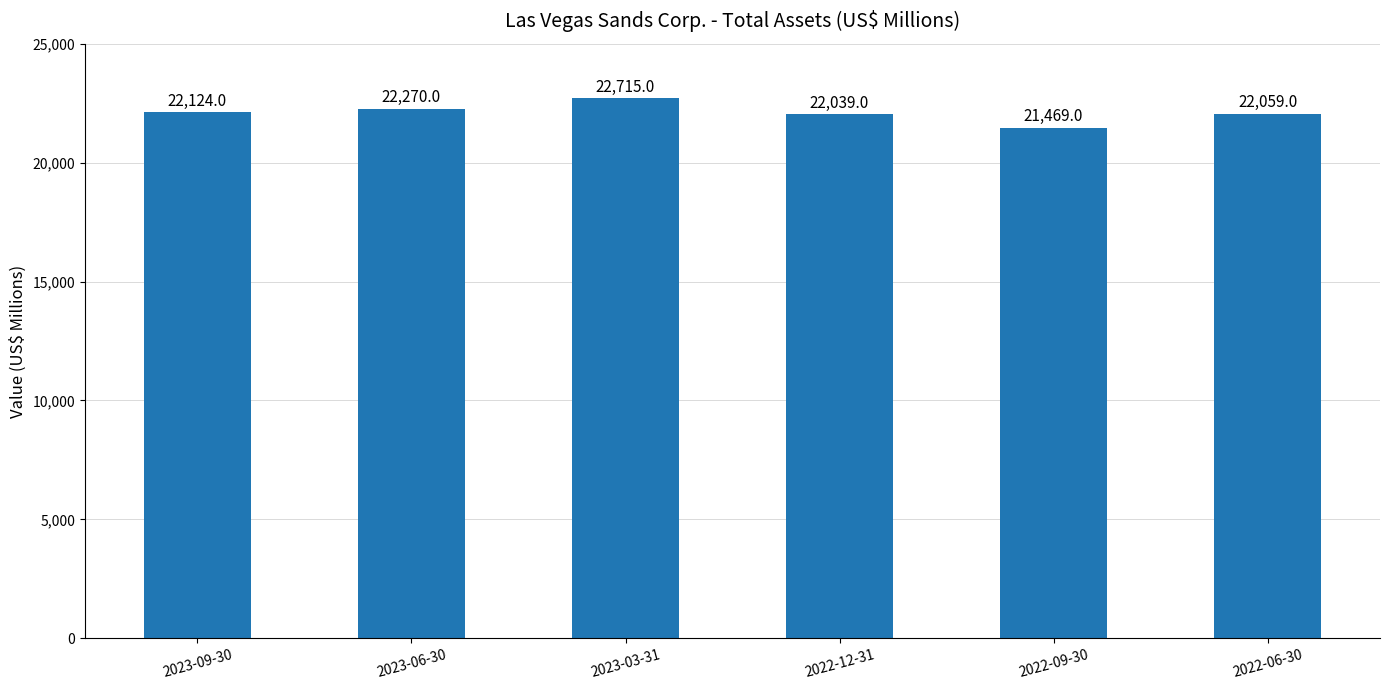

Reading left to right, transcribe all the data shown in this chart.

2023-09-30=22124	2023-06-30=22270	2023-03-31=22715	2022-12-31=22039	2022-09-30=21469	2022-06-30=22059